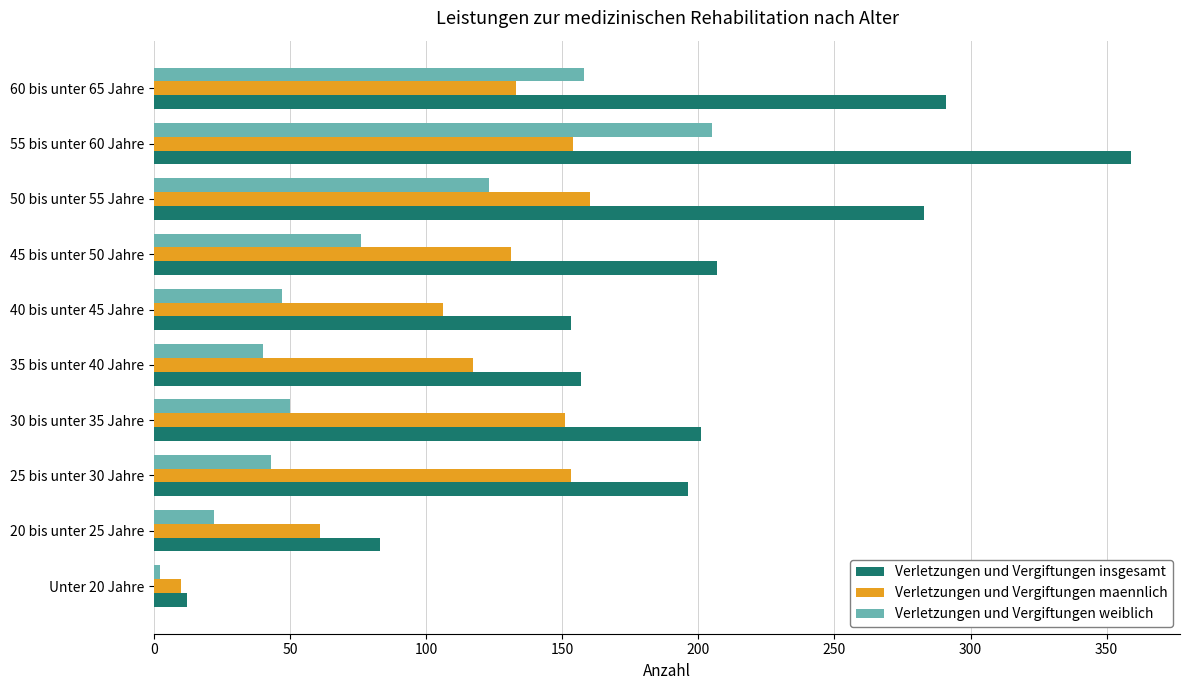

The value of Verletzungen und Vergiftungen insgesamt at 45 bis unter 50 Jahre is 207. True or false?

True